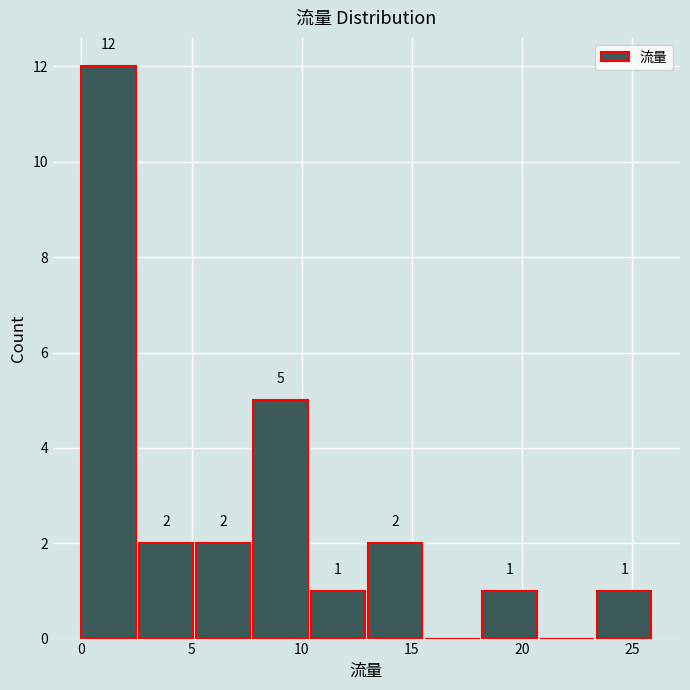

Over which range of the x-axis is the bar tallest?

0.0 to 2.6